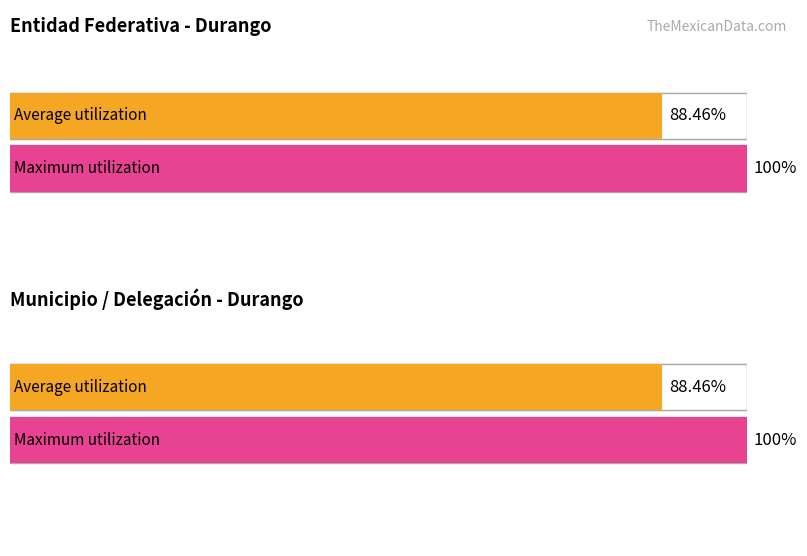

Is it true that Id equals 48039680 at Durango?

False